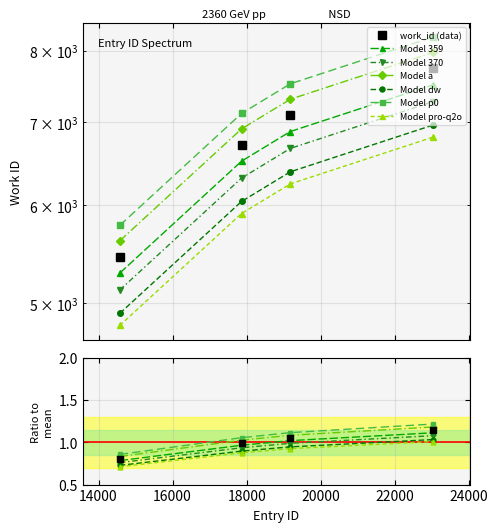

Which category has the lowest value across all series?

14574